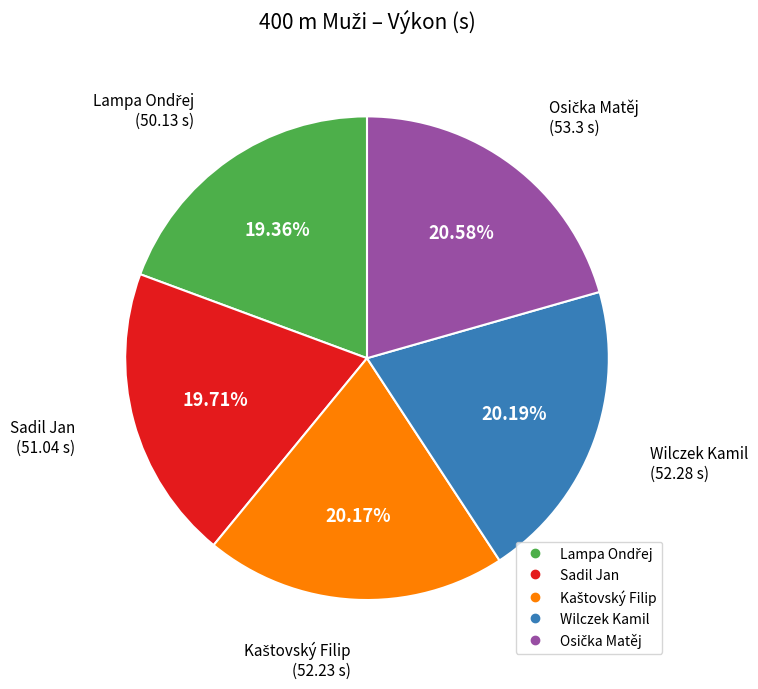

Is there any slice that represents more than half of the pie?

No